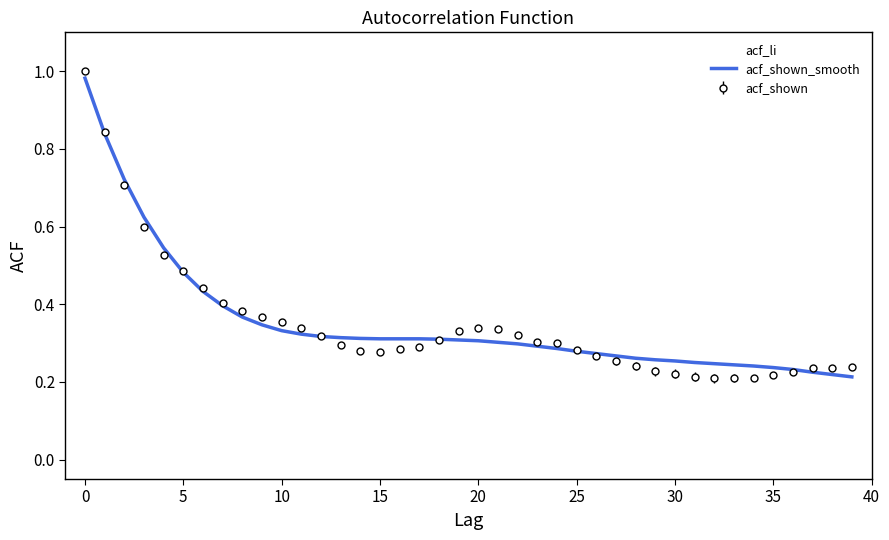

Which series has the largest range (max minus min)?

acf_shown